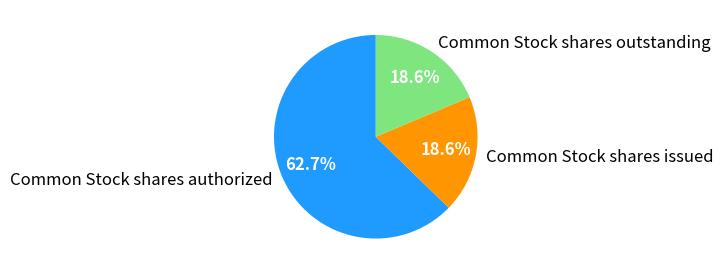

To the nearest percent, what portion does Common Stock shares authorized represent?

63%